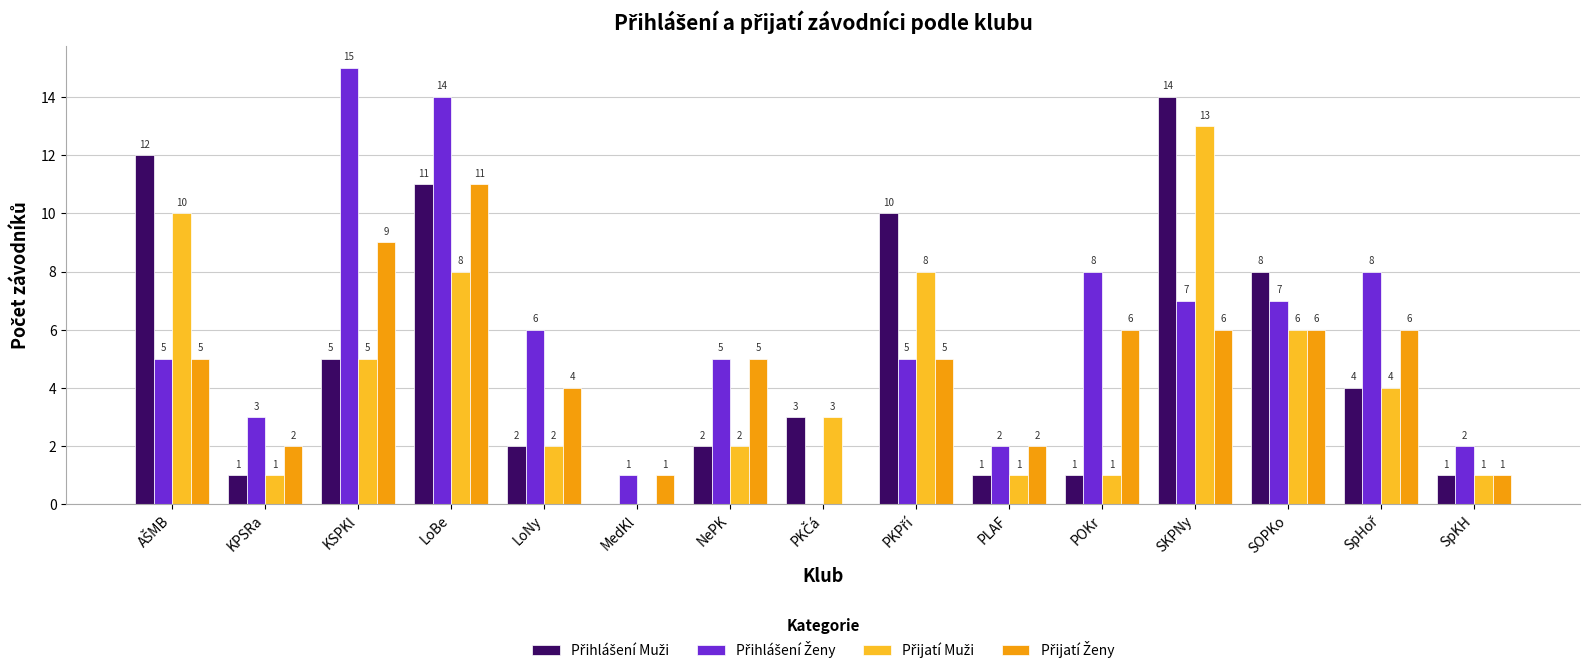

At which category is the sum across all series the highest?

LoBe